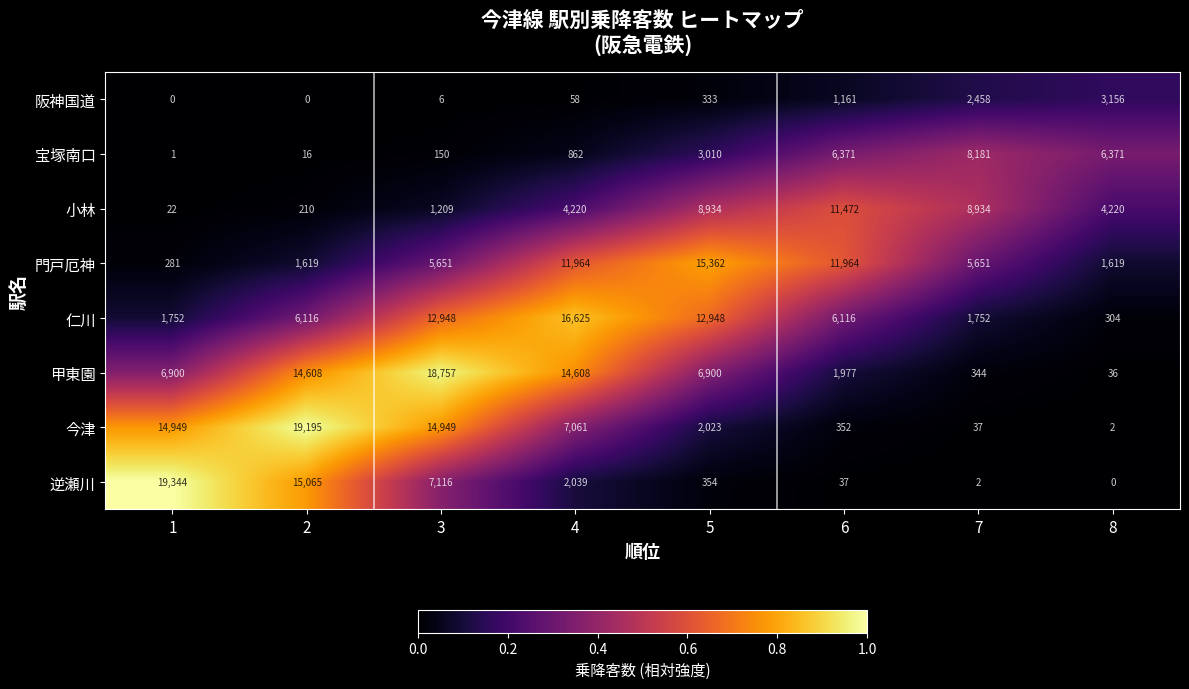

What is the spread (max minus min) of values at 2?

19195